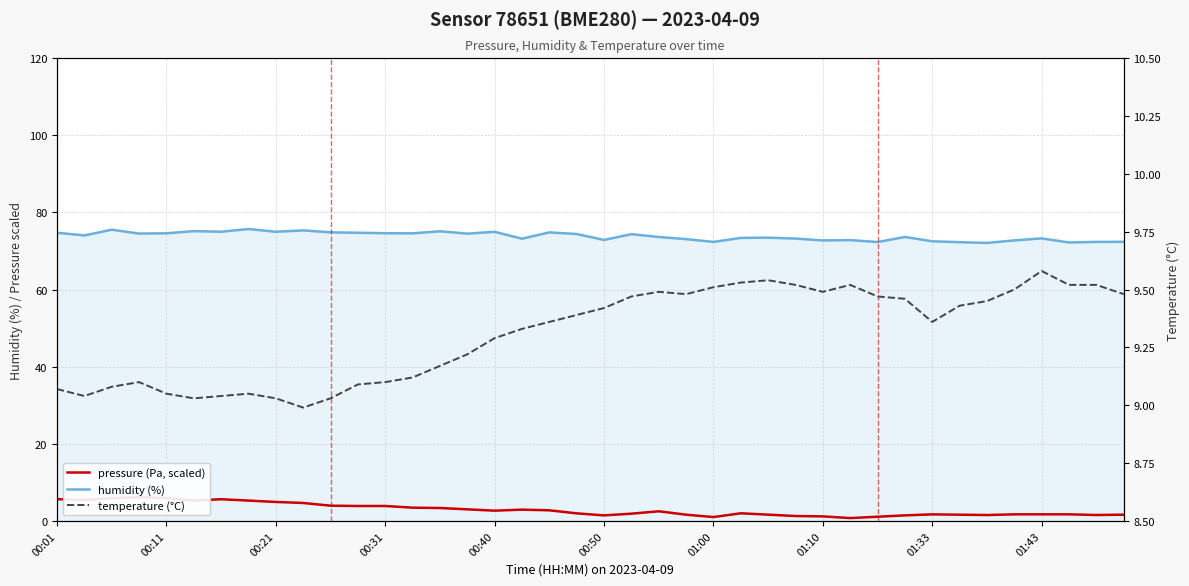

What is the total value across all series at 19?

85.8